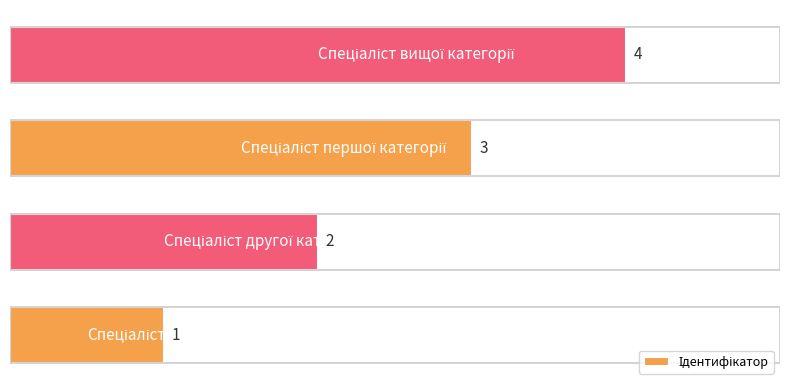

What is the smallest value displayed?

1